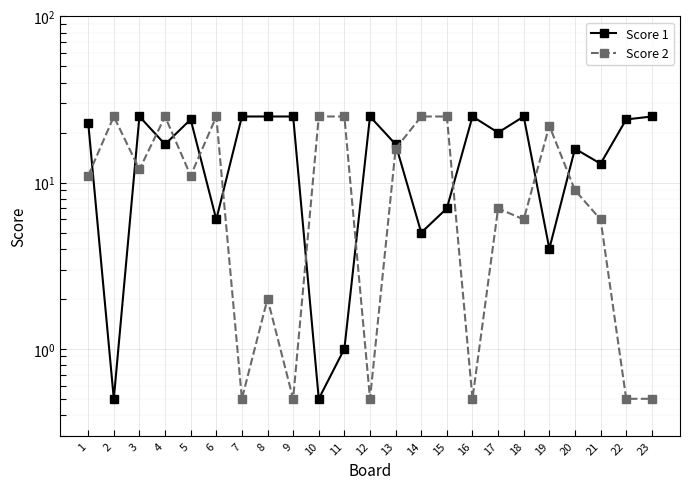

What is the value of the Score 1 point at the 7th from the left?

25.0